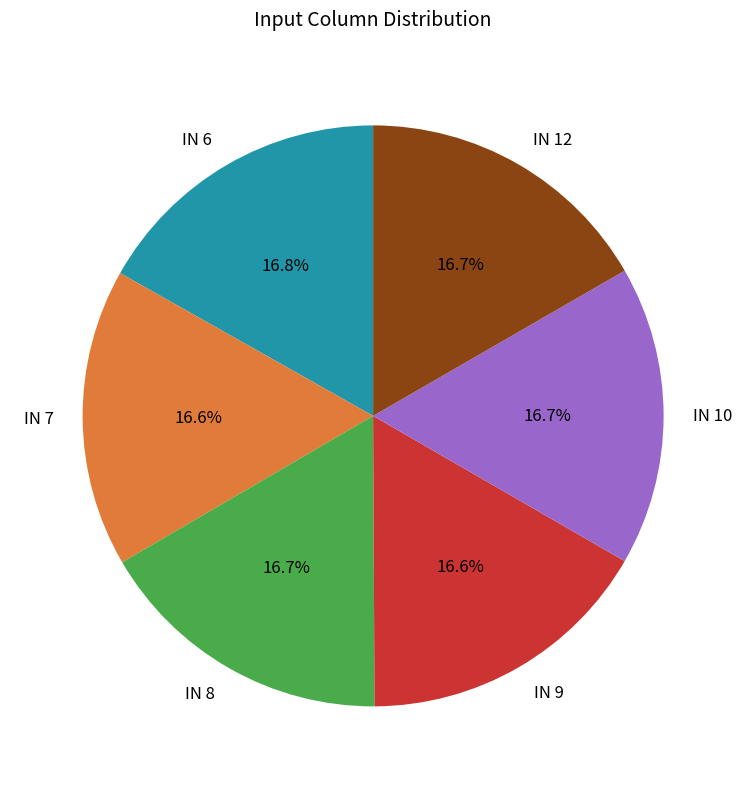

Does IN 6 represent more than half of the total?

No